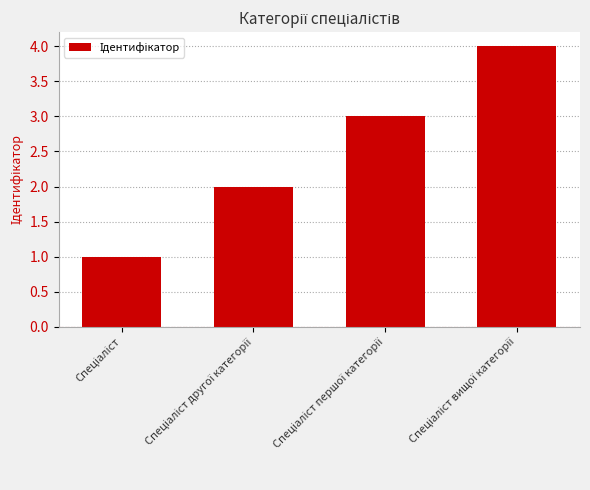

Does the chart contain any negative values?

No